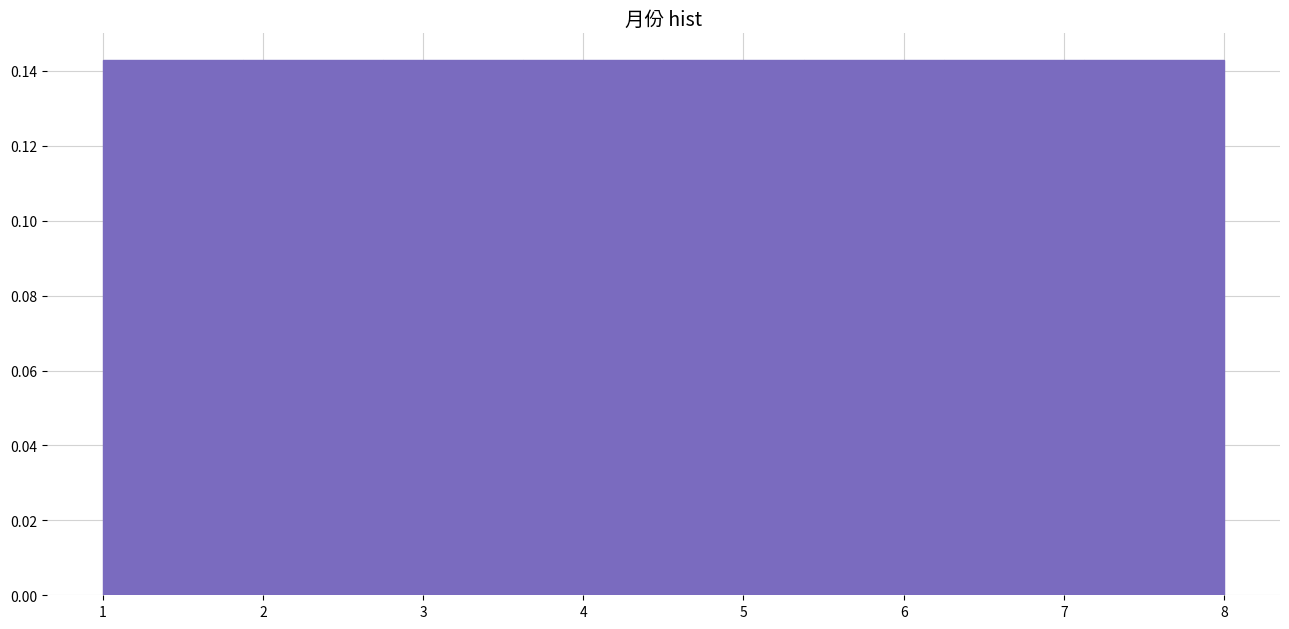

Reading left to right, list every bar in this chart as the range it spans on the x-axis followed by its height. Neither the bar edges nor the heights are printed on the chart, so give them approximately, as read against the axes.

1.0 to 1.9: 0.142
1.9 to 2.8: 0.142
2.8 to 3.6: 0.142
3.6 to 4.5: 0.142
4.5 to 5.4: 0.142
5.4 to 6.3: 0.142
6.3 to 7.1: 0.142
7.1 to 8.0: 0.142